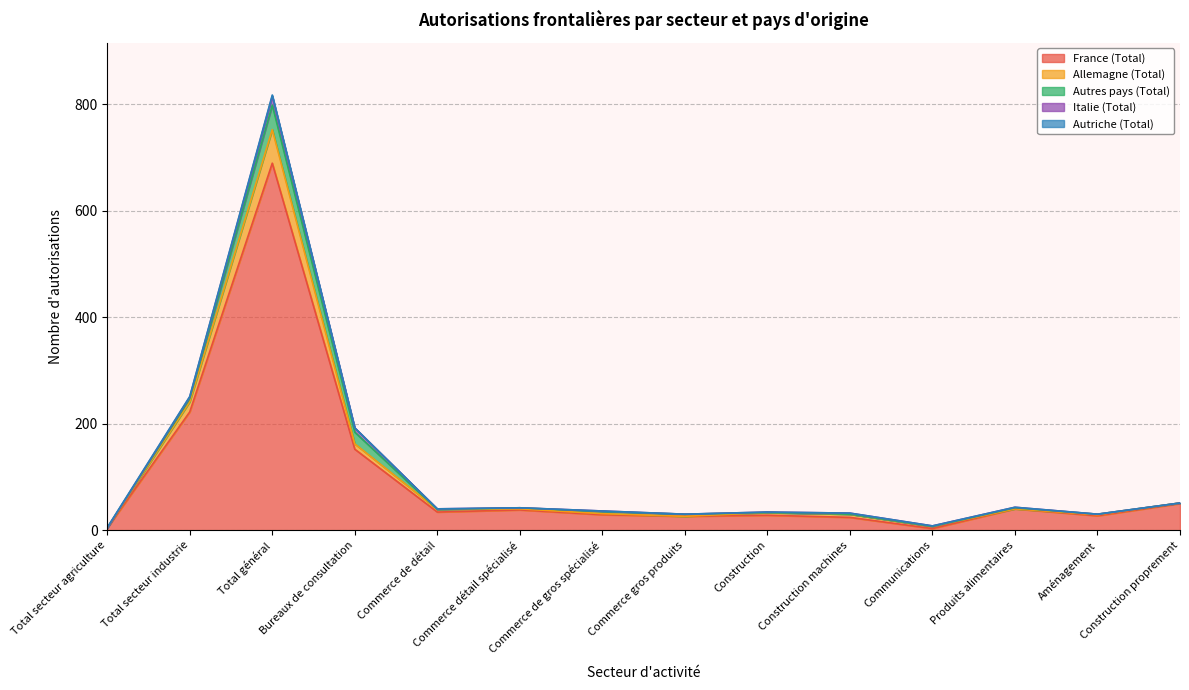

Reading right to left, transcribe all the data shown in this chart.

France (Total): 50	27	40	3	24	28	26	29	38	34	152	689	222	4
Allemagne (Total): 1	2	0	4	6	5	0	2	2	5	10	63	19	0
Autres pays (Total): 0	1	2	0	0	0	4	4	2	0	22	46	6	0
Italie (Total): 0	0	1	1	2	1	0	1	0	1	8	17	3	0
Autriche (Total): 0	0	0	0	0	0	0	0	0	0	0	2	1	1